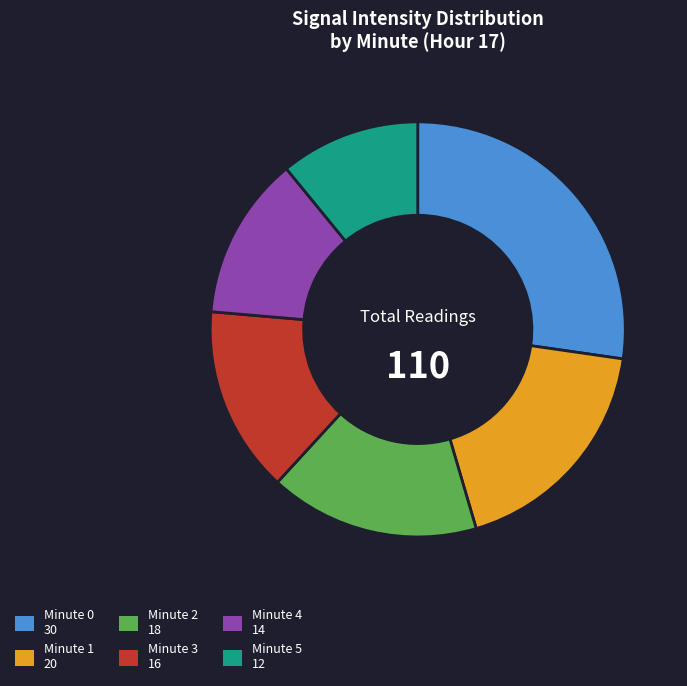

What is the largest slice in the pie chart?

Minute 0